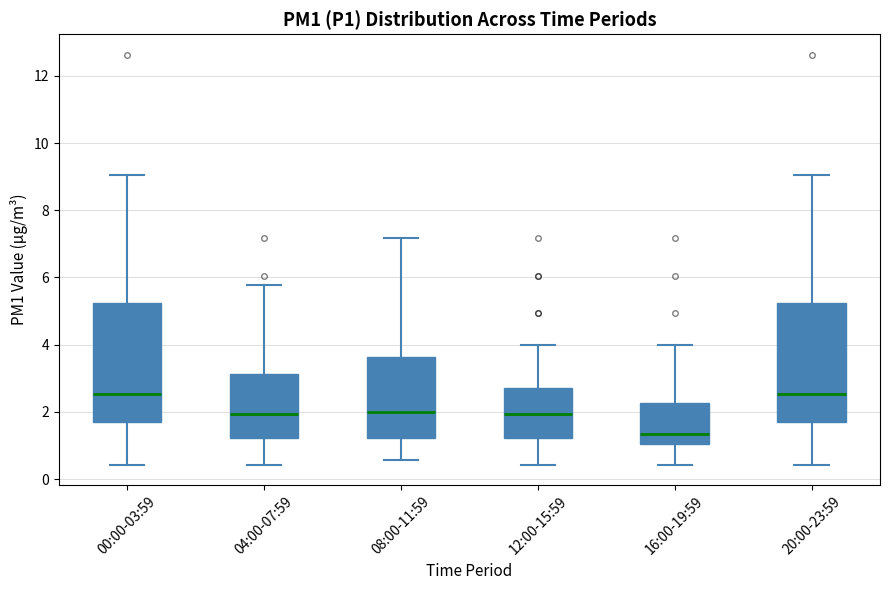

Reading left to right, read every box against the y-axis: the position of its median line, the range the box covers, and the ends of its whiskers. The values are not printed on the chart, so give them approximately, as read against the axis.

00:00-03:59: median 2.6, box 1.6 to 5.2, whiskers 0.4 to 9.0
04:00-07:59: median 2.0, box 1.2 to 3.2, whiskers 0.4 to 5.8
08:00-11:59: median 2.0, box 1.2 to 3.6, whiskers 0.6 to 7.2
12:00-15:59: median 2.0, box 1.2 to 2.8, whiskers 0.4 to 4.0
16:00-19:59: median 1.4, box 1.0 to 2.2, whiskers 0.4 to 4.0
20:00-23:59: median 2.6, box 1.6 to 5.2, whiskers 0.4 to 9.0